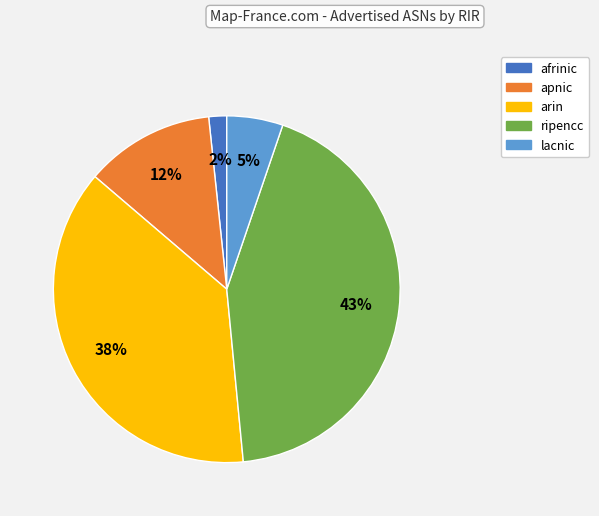

Between ripencc and afrinic, which is larger?

ripencc